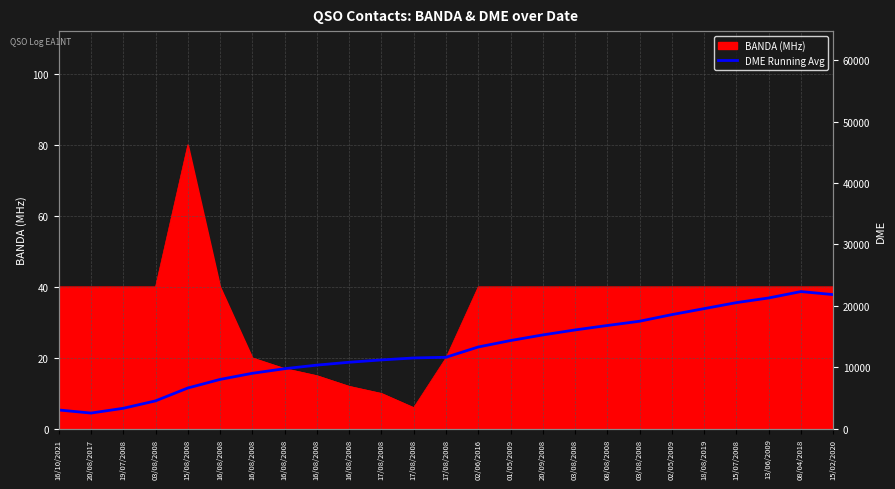

Which label corresponds to the smallest value in the chart?

20/08/2017